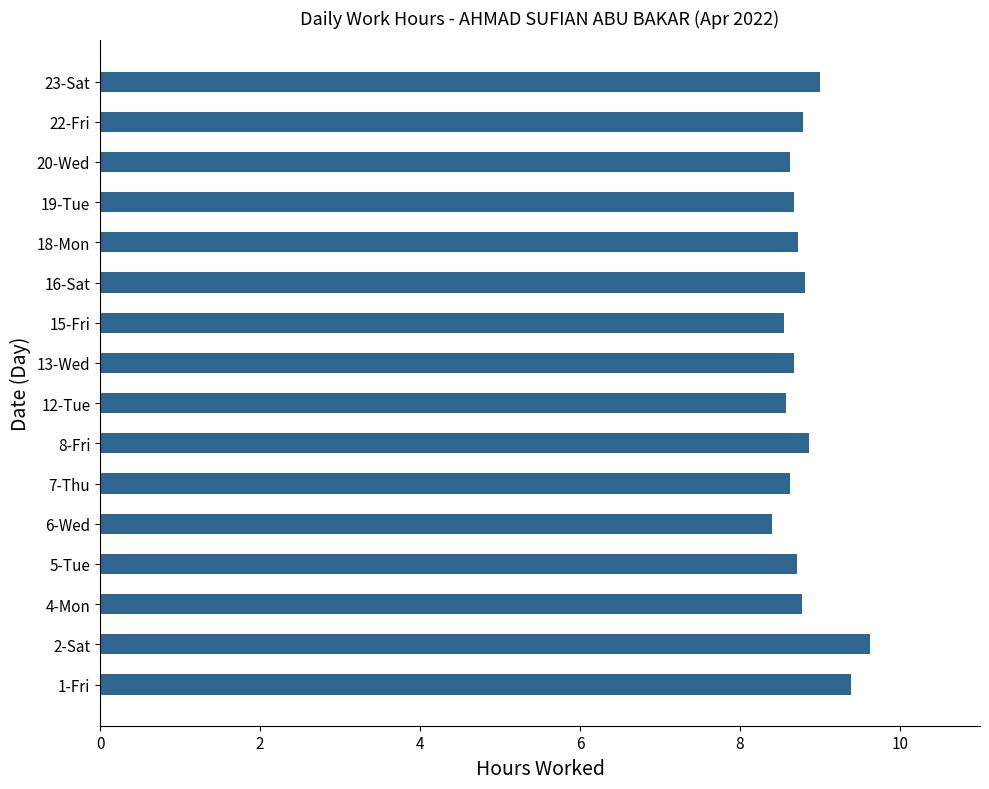

Between 23-Sat and 1-Fri, which is larger?

1-Fri